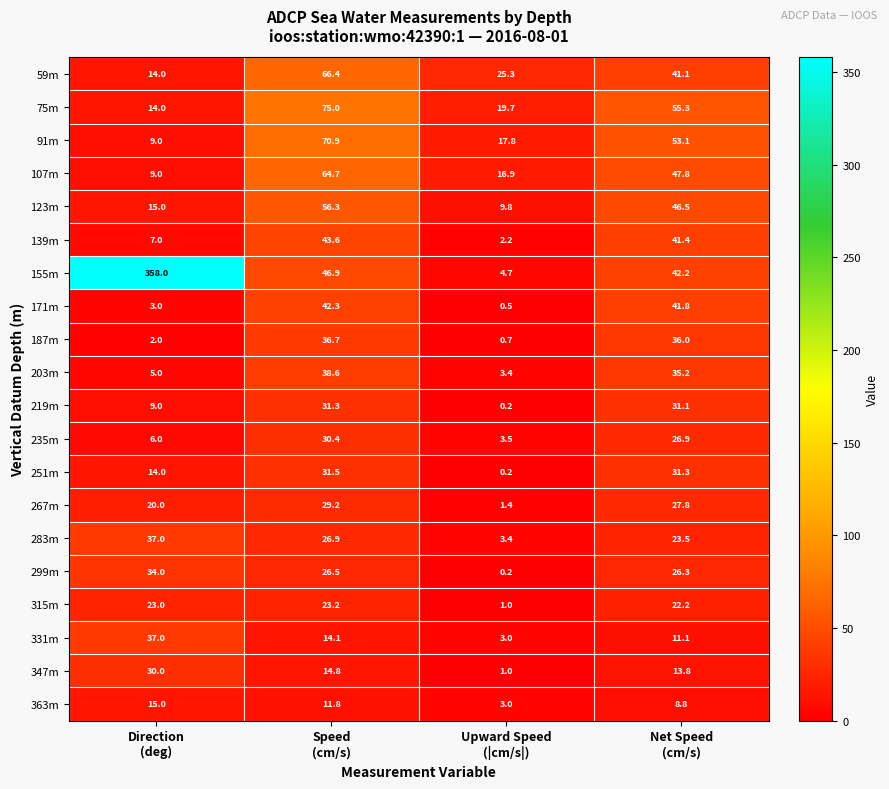

What is the sum of all 267m values?

78.4